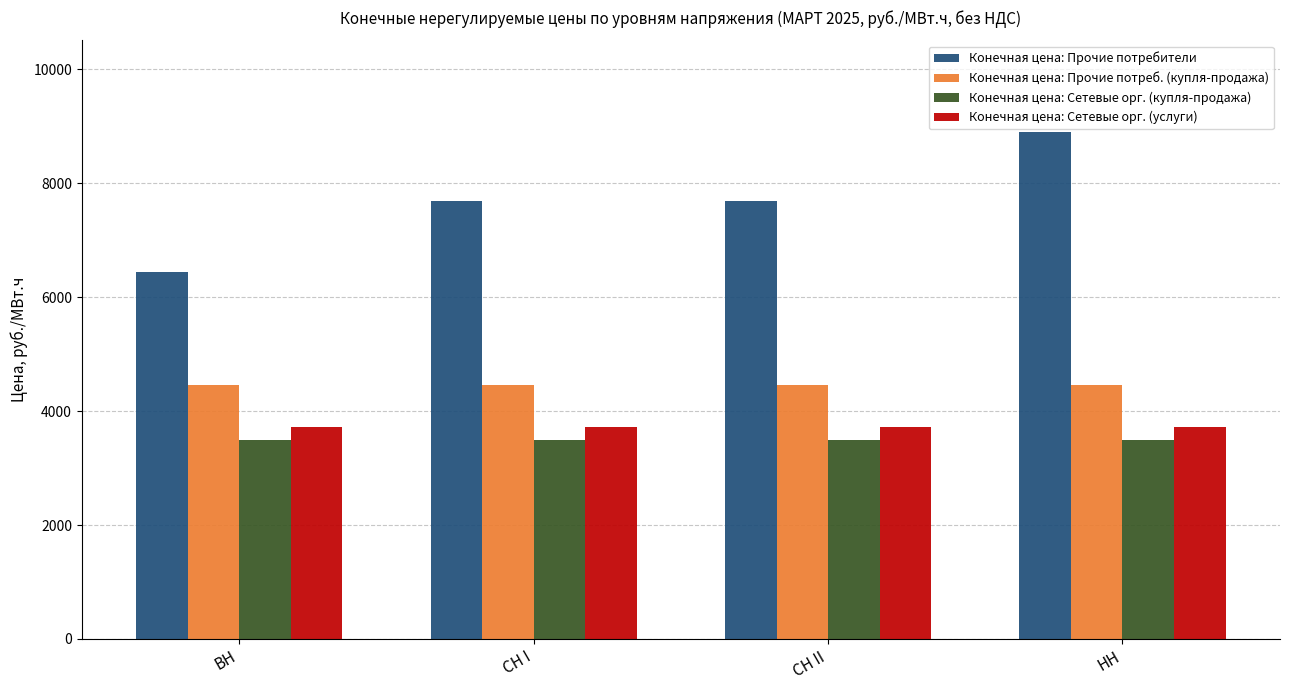

What is the value of the Конечная цена: Прочие потребители bar at the 4th from the left?

8904.5